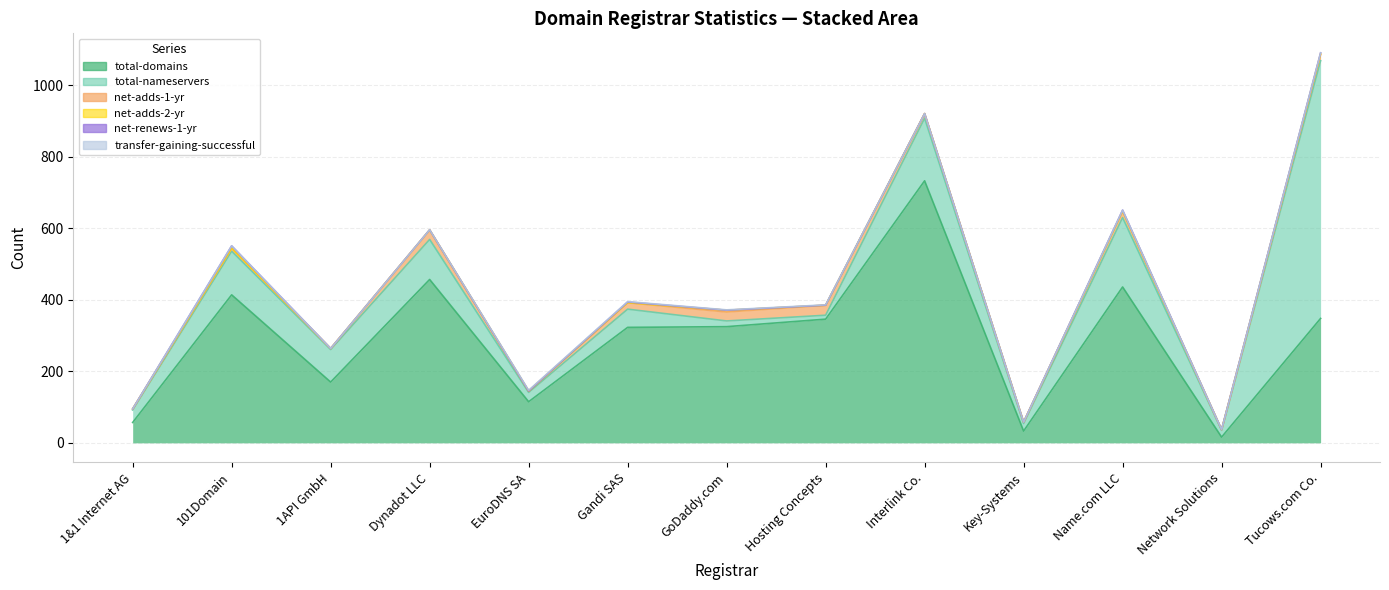

What is the sum of the total-domains values at Dynadot LLC and Gandi SAS?

780